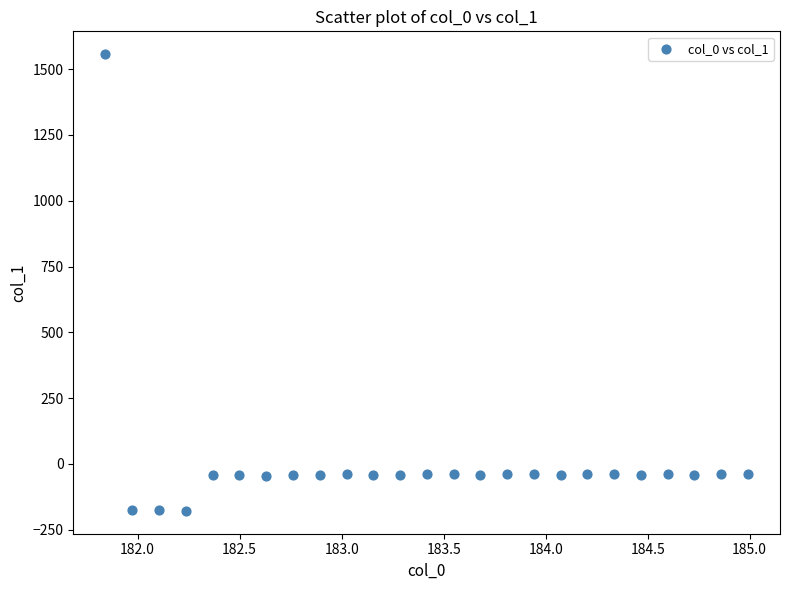

What is the range of Y values (max minus min)?

1735.8